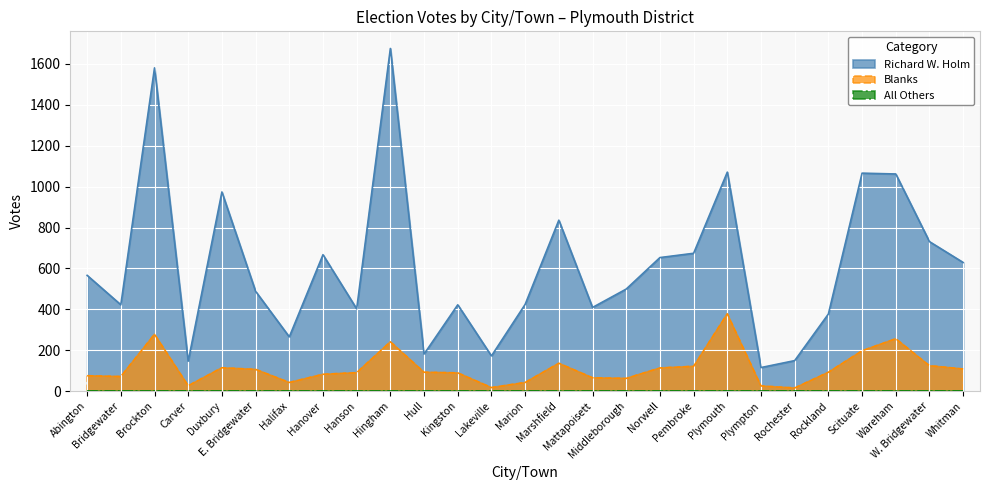

In Blanks, how many points are higher than both neighbors (excluding endpoints)?

6